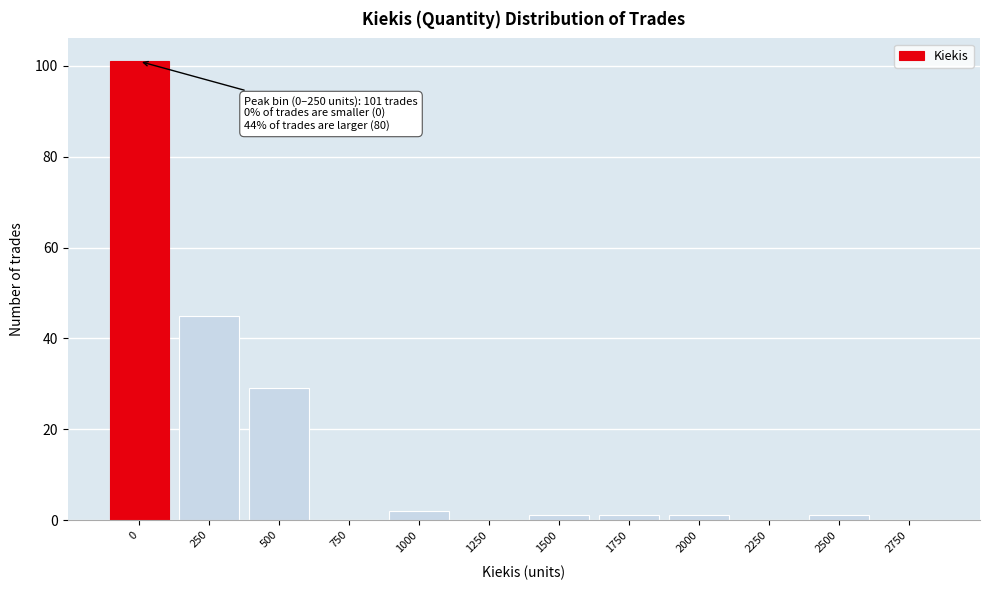

Reading left to right, extract all data points from this chart.

0=101	250=45	500=29	750=0	1000=2	1250=0	1500=1	1750=1	2000=1	2250=0	2500=1	2750=0